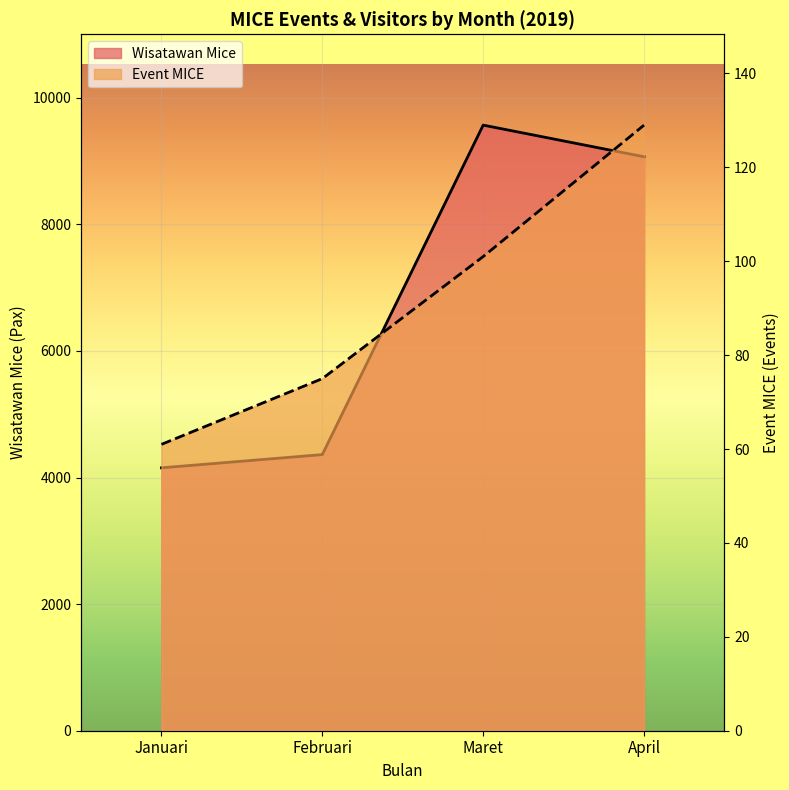

Reading right to left, what are all the values shown in this chart?

Event MICE: April=129	Maret=101	Februari=75	Januari=61
Wisatawan Mice: April=9069	Maret=9569	Februari=4363	Januari=4154